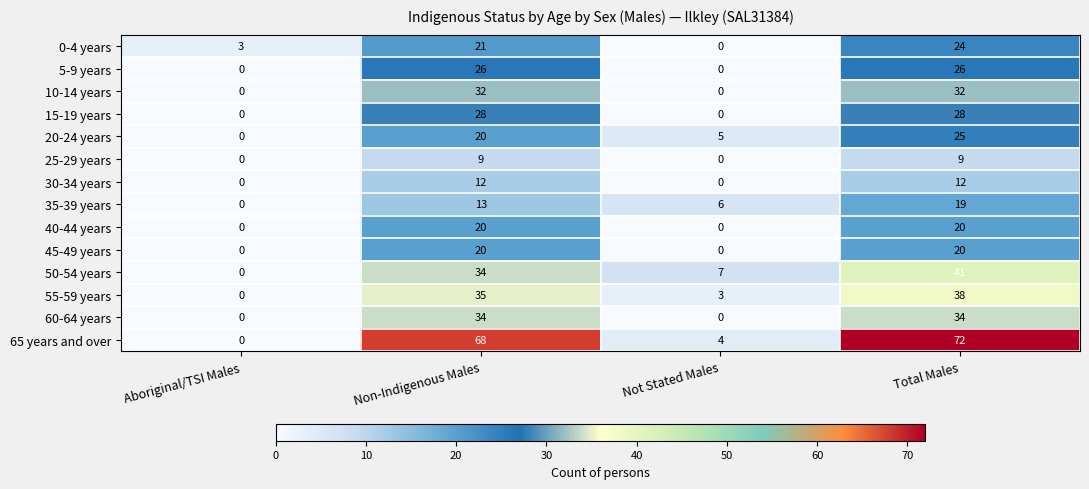

Between Non-Indigenous Males and Not Stated Males, which series saw the biggest shift?

65 years and over